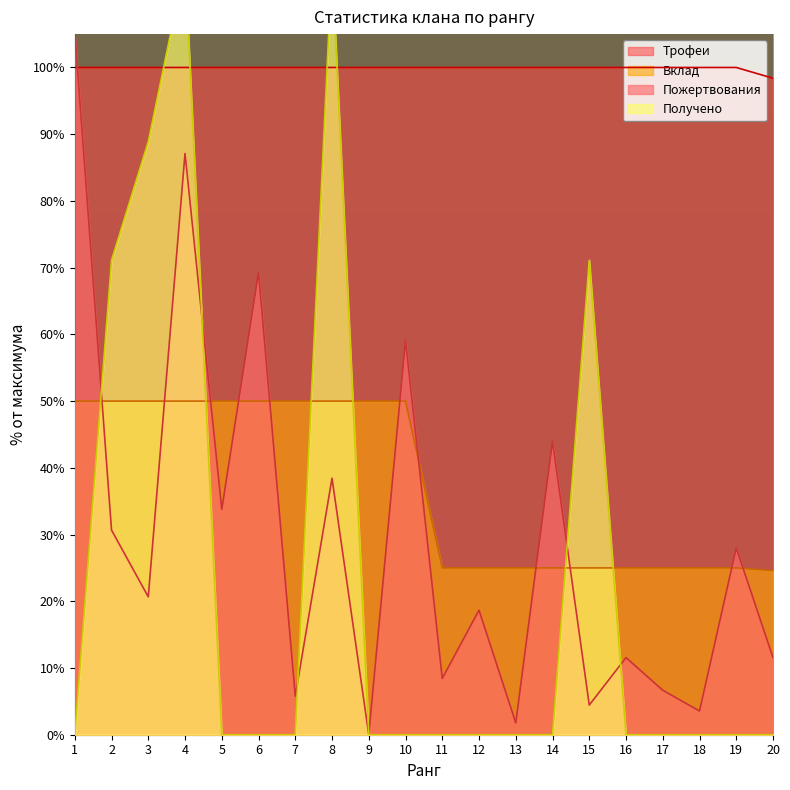

Reading left to right, what are all the values shown in this chart?

Пожертвования: 105.3	30.7	20.7	87.1	33.8	69.3	5.8	38.4	0.0	59.1	8.4	18.7	1.8	44.0	4.4	11.6	6.7	3.6	28.0	11.6
Трофеи: 100.0	100.0	100.0	100.0	100.0	100.0	100.0	100.0	100.0	100.0	100.0	100.0	100.0	100.0	100.0	100.0	100.0	100.0	100.0	98.4
Вклад: 50.0	50.0	50.0	50.0	50.0	50.0	50.0	50.0	50.0	50.0	25.0	25.0	25.0	25.0	25.0	25.0	25.0	25.0	25.0	24.6
Получено: 0.0	71.1	88.9	115.6	0.0	0.0	0.0	115.6	0.0	0.0	0.0	0.0	0.0	0.0	71.1	0.0	0.0	0.0	0.0	0.0